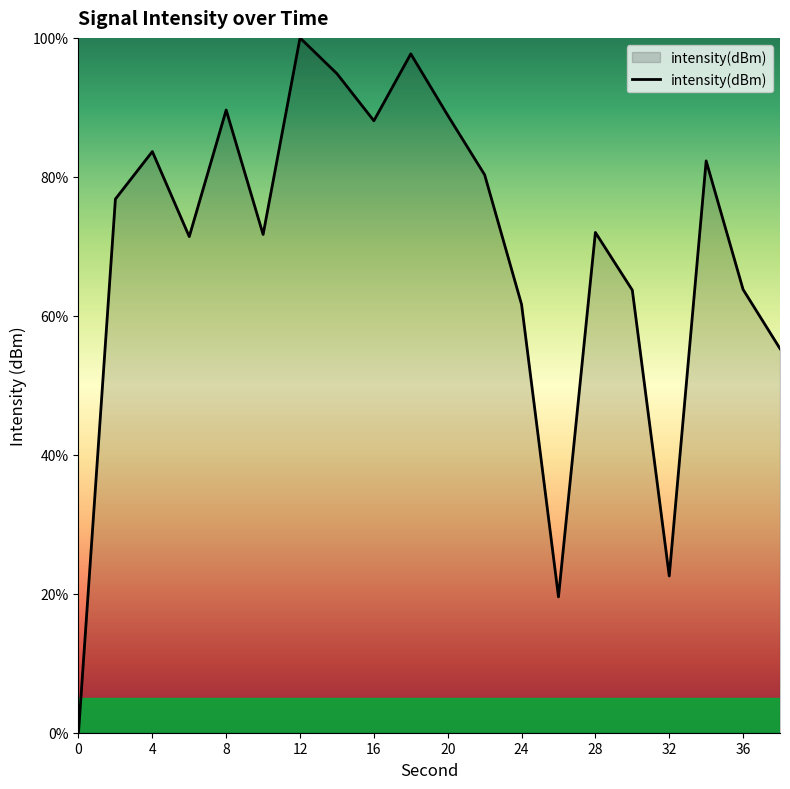

What is the greatest value displayed?

100.0